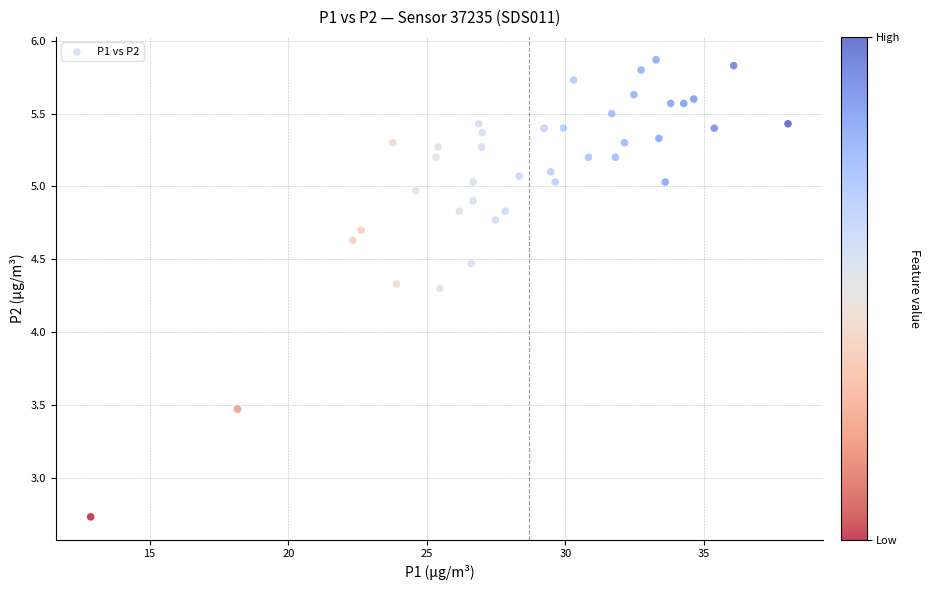

What is the range of X values (max minus min)?

25.2